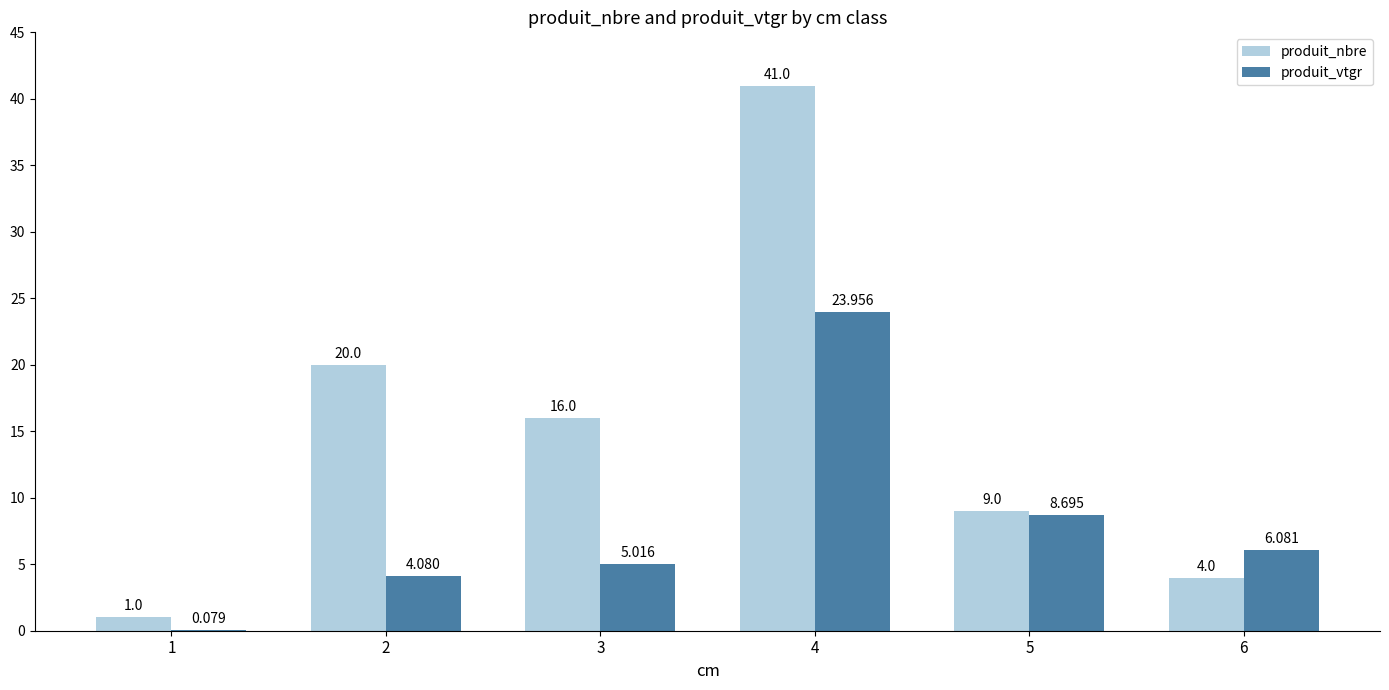

How many groups of bars are there?

6